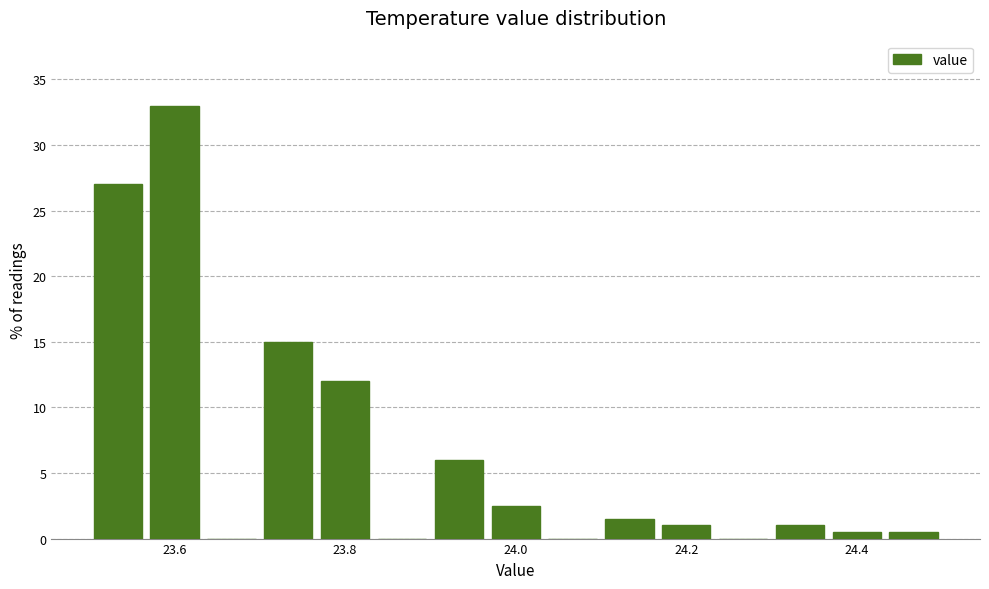

Around what value on the x-axis is the tallest bar? Give the approximate position of its centre, as read against the axis.

23.60